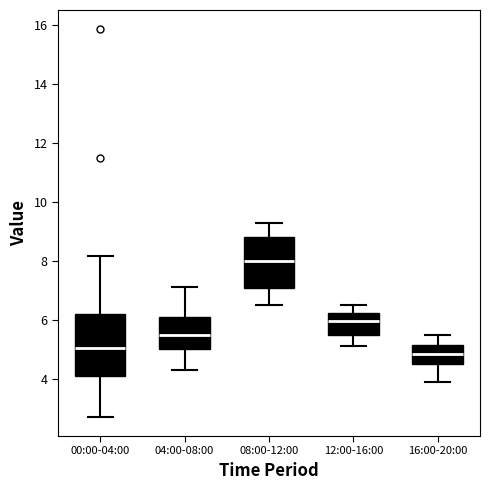

Reading left to right, transcribe this box plot: for each box, give where its median line is, the range the box spans, and where its two whiskers end, as read against the y-axis. The values are not printed on the chart, so give them approximately, as read against the axis.

00:00-04:00: median 5.0, box 4.2 to 6.2, whiskers 2.8 to 8.2
04:00-08:00: median 5.6, box 5.0 to 6.2, whiskers 4.4 to 7.2
08:00-12:00: median 8.0, box 7.0 to 8.8, whiskers 6.6 to 9.4
12:00-16:00: median 6.0, box 5.6 to 6.2, whiskers 5.2 to 6.6
16:00-20:00: median 4.8, box 4.6 to 5.2, whiskers 4.0 to 5.6